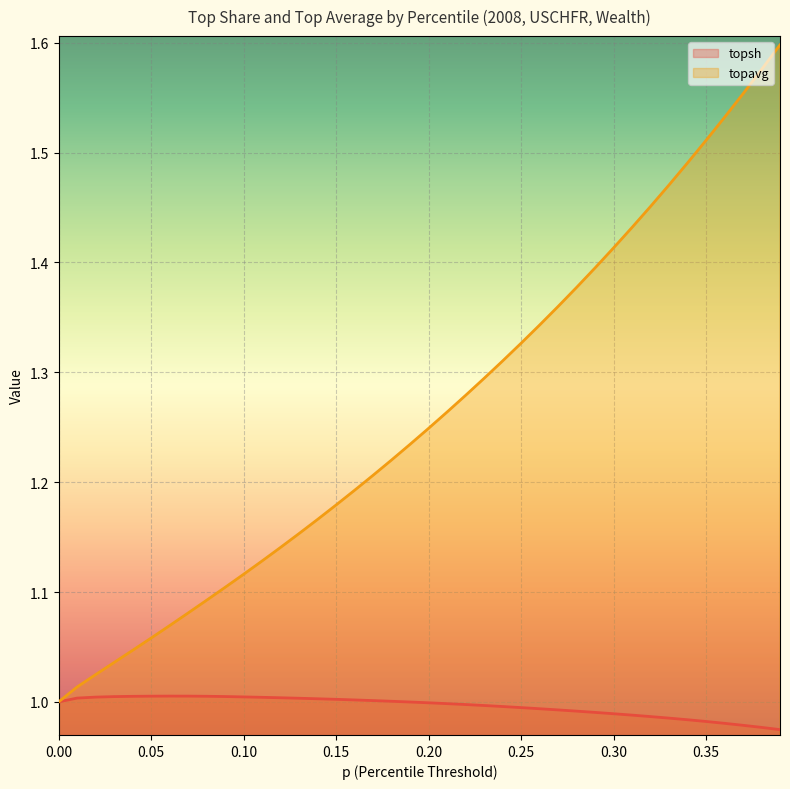

True or false: topavg and topsh cross at least once.

False